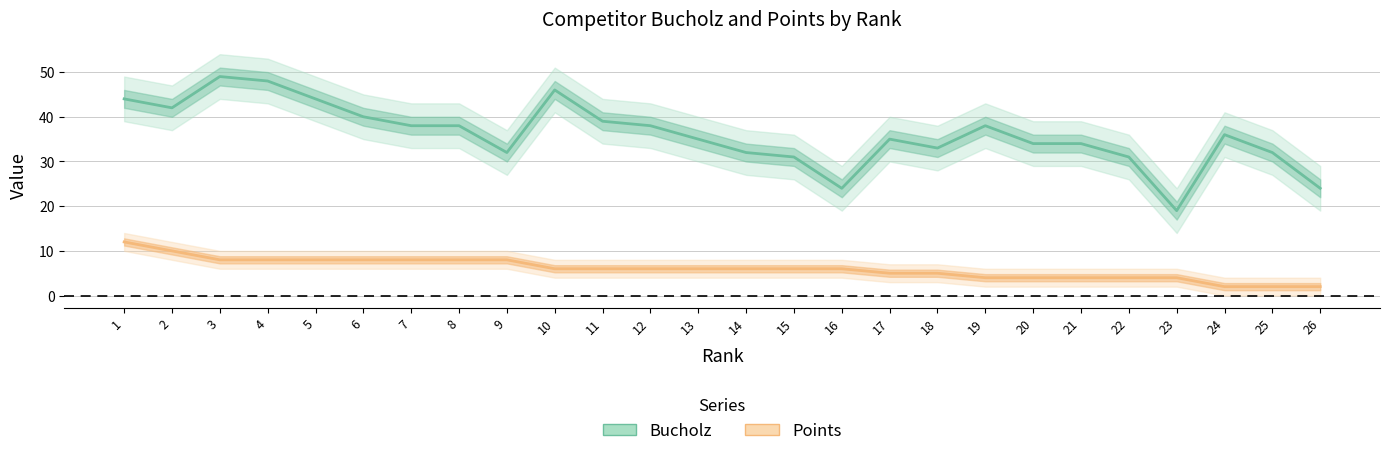

True or false: Points and Bucholz cross at least once.

False